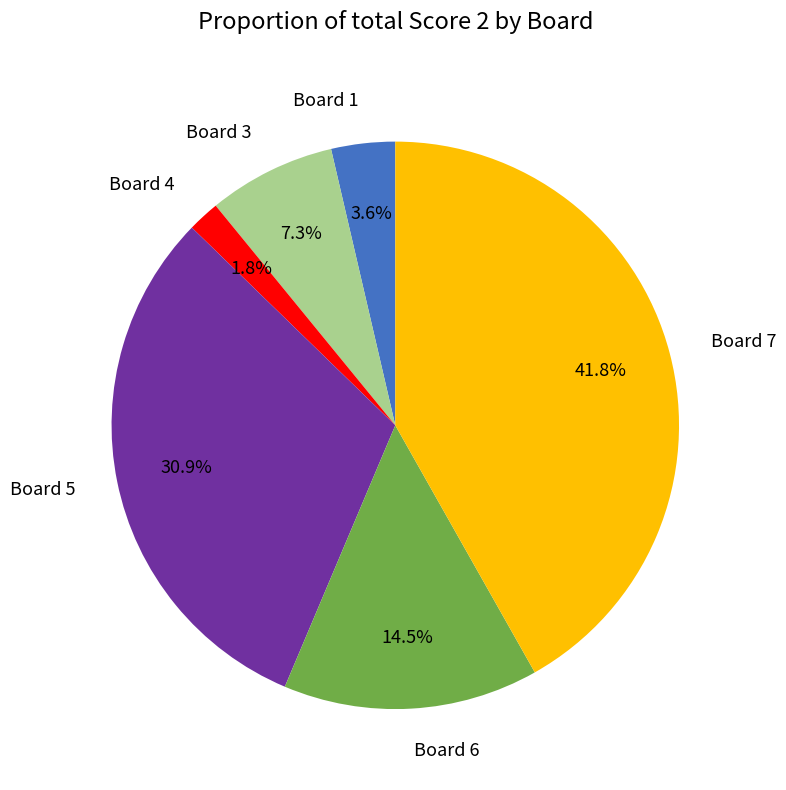

Count the number of slices in the pie.

6